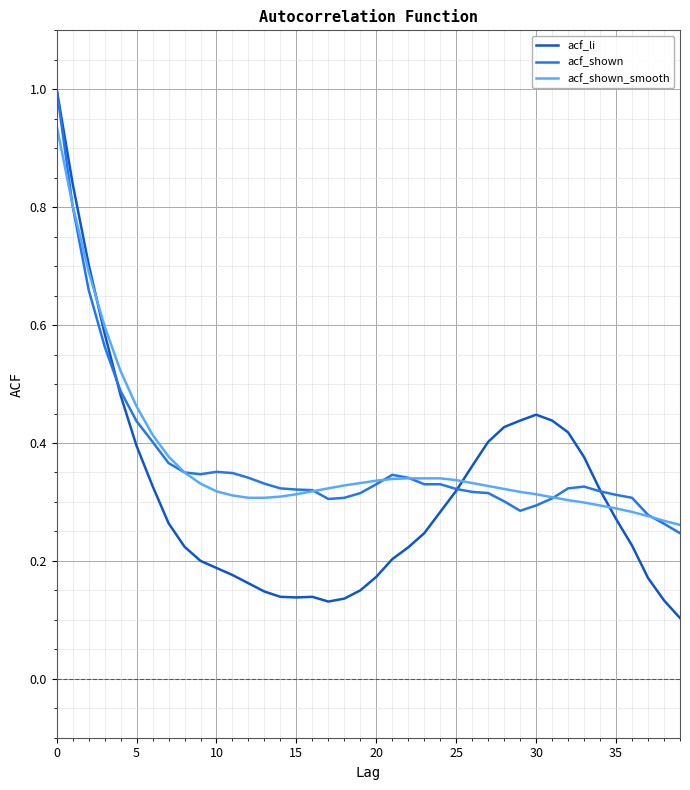

How many lines are shown in the chart?

3